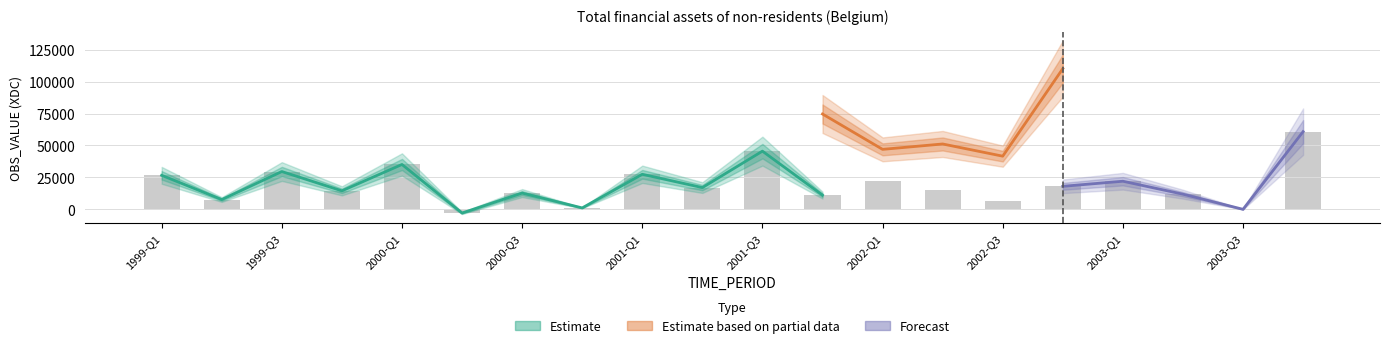

Is the value of Estimate at 1999-Q4 greater than the value of Forecast at 2001-Q2?

No